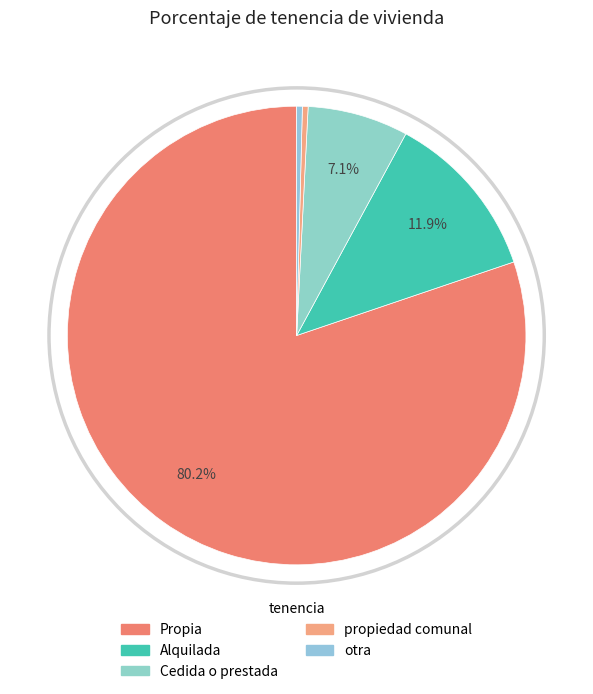

Rank the categories by value from lowest to highest.

propiedad comunal, otra, Cedida o prestada, Alquilada, Propia